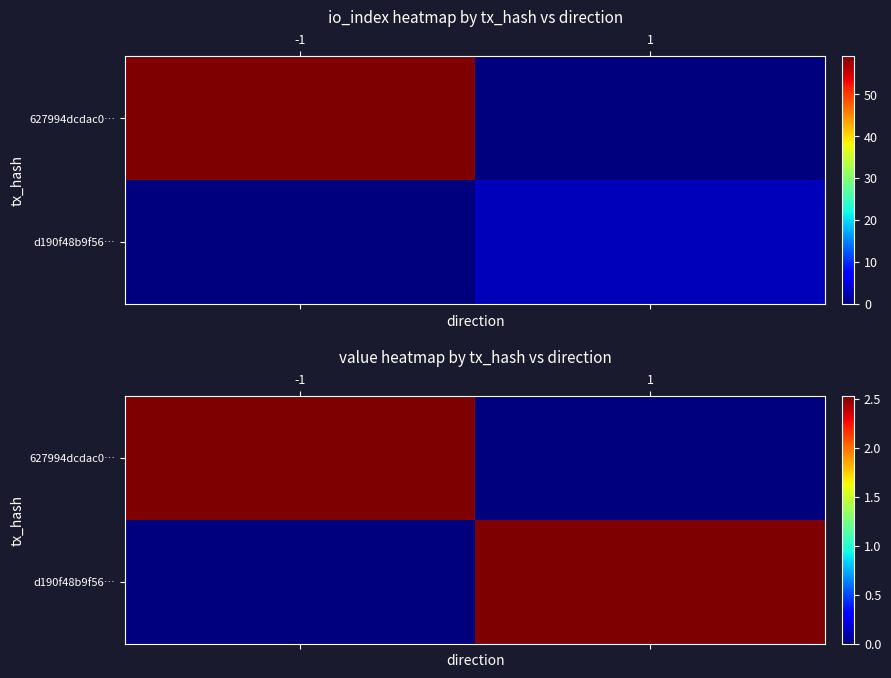

What is the average value of the d190f48b9f56… series?

1.3